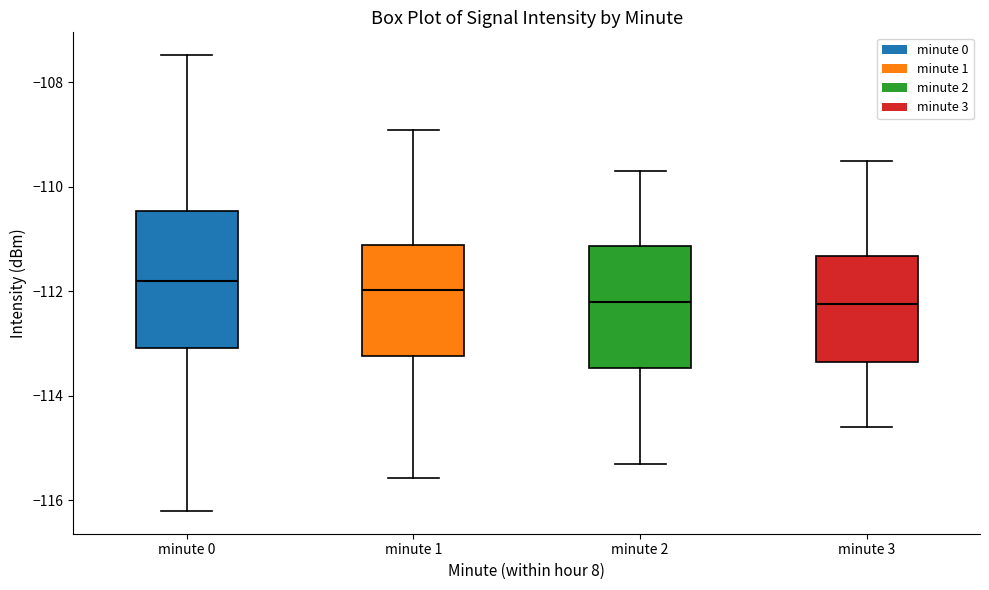

Which box is the tallest, from its lower edge to its upper edge?

minute 0